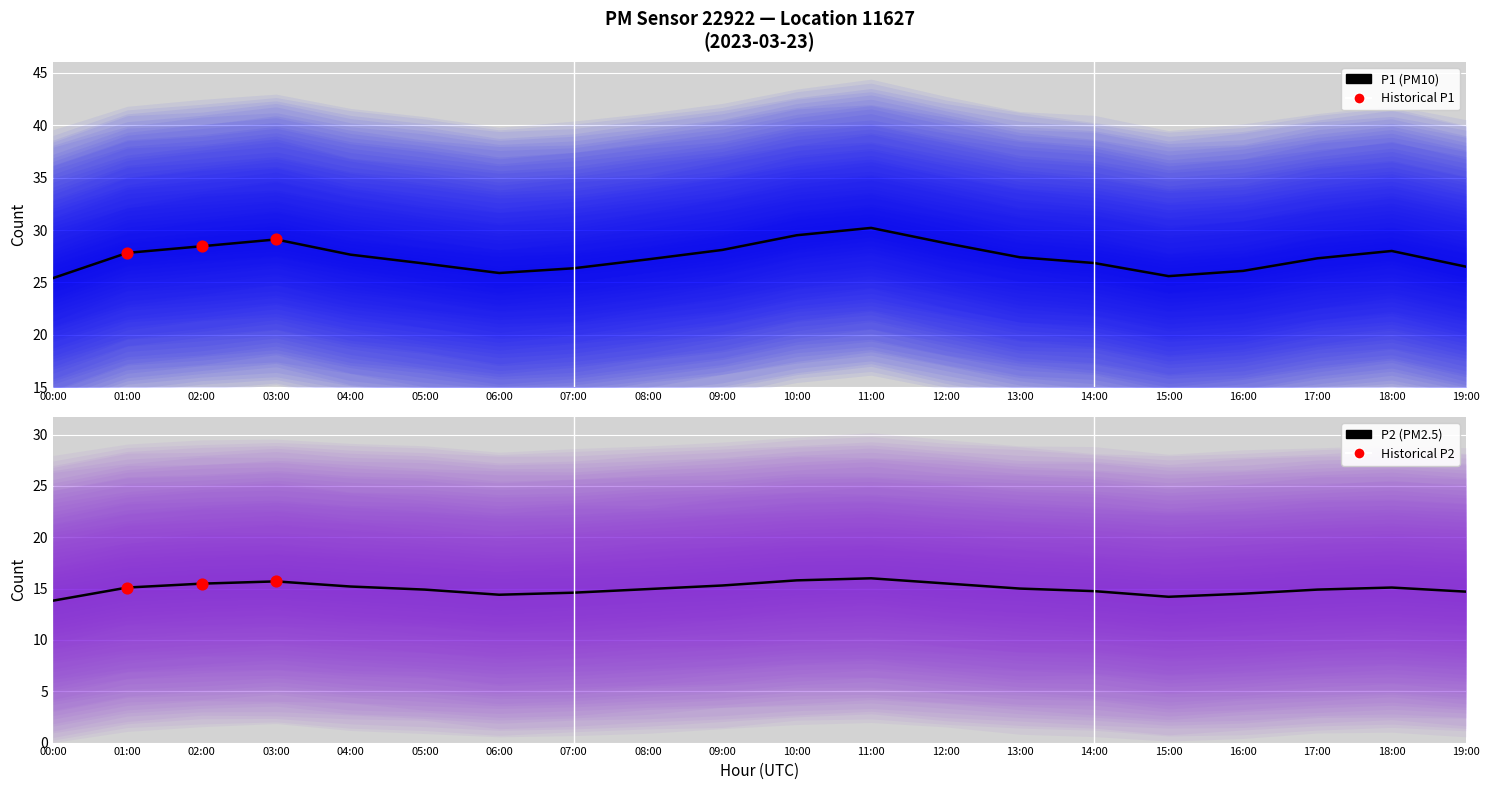

What are all the series names shown in the legend?

P1, P2